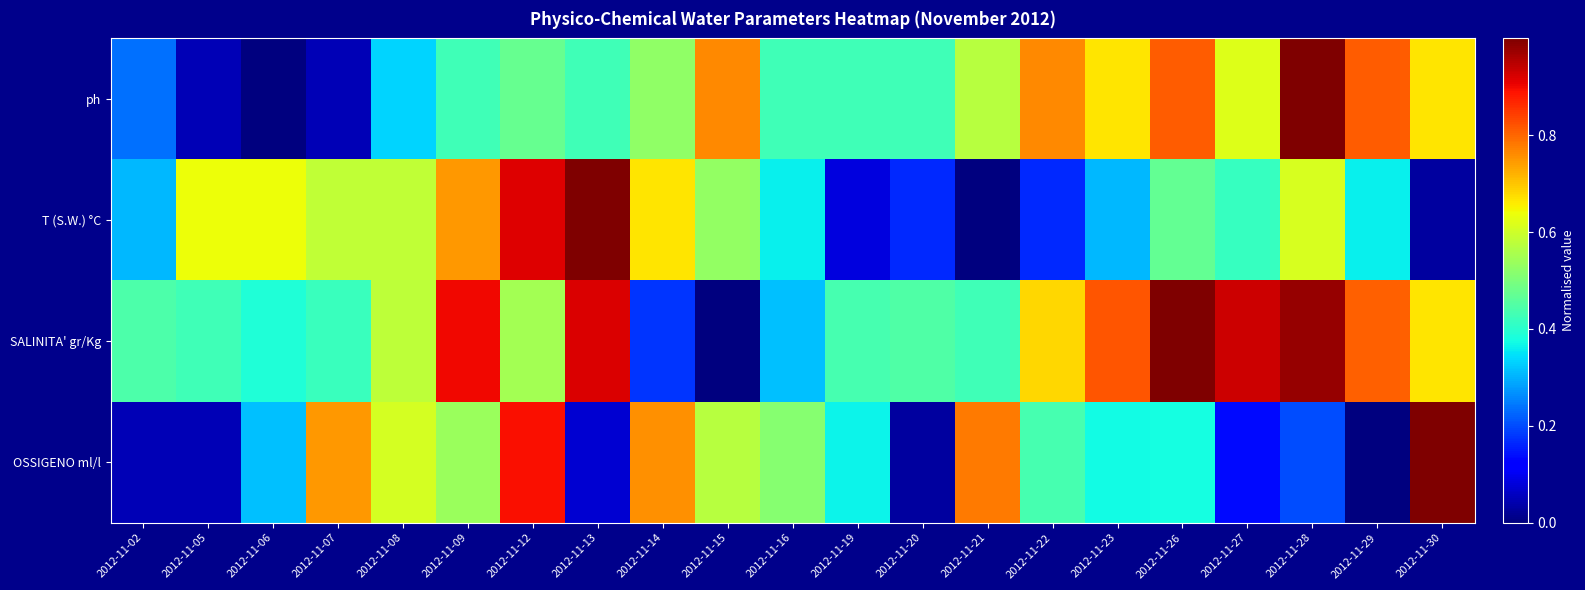

How many categories are shown in the chart?

21